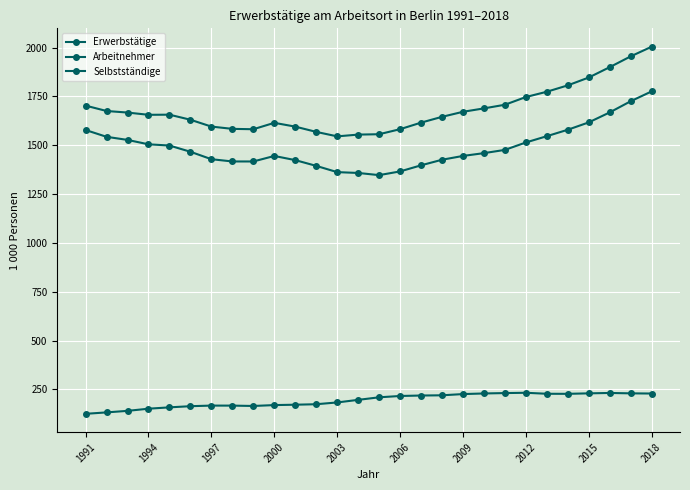

In Selbstständige, how many points are lower than both neighbors (excluding endpoints)?

2